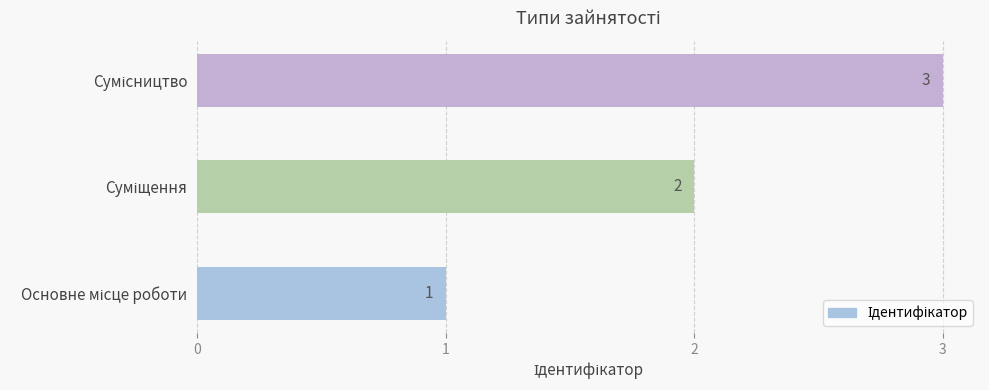

What is the sum of all values?

6